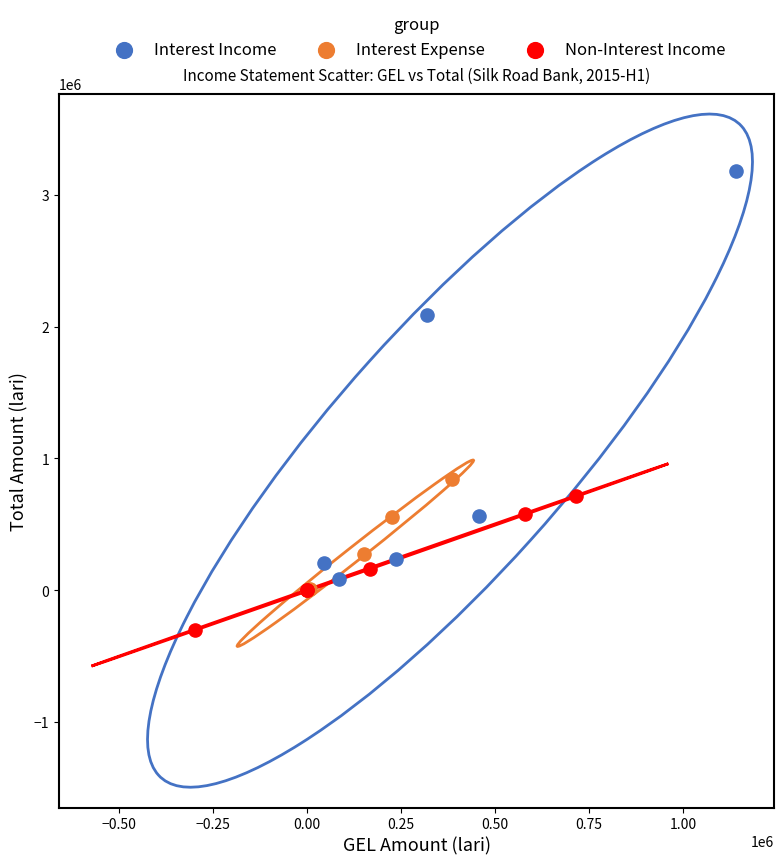

Which series has the widest spread of Y values?

Interest Income